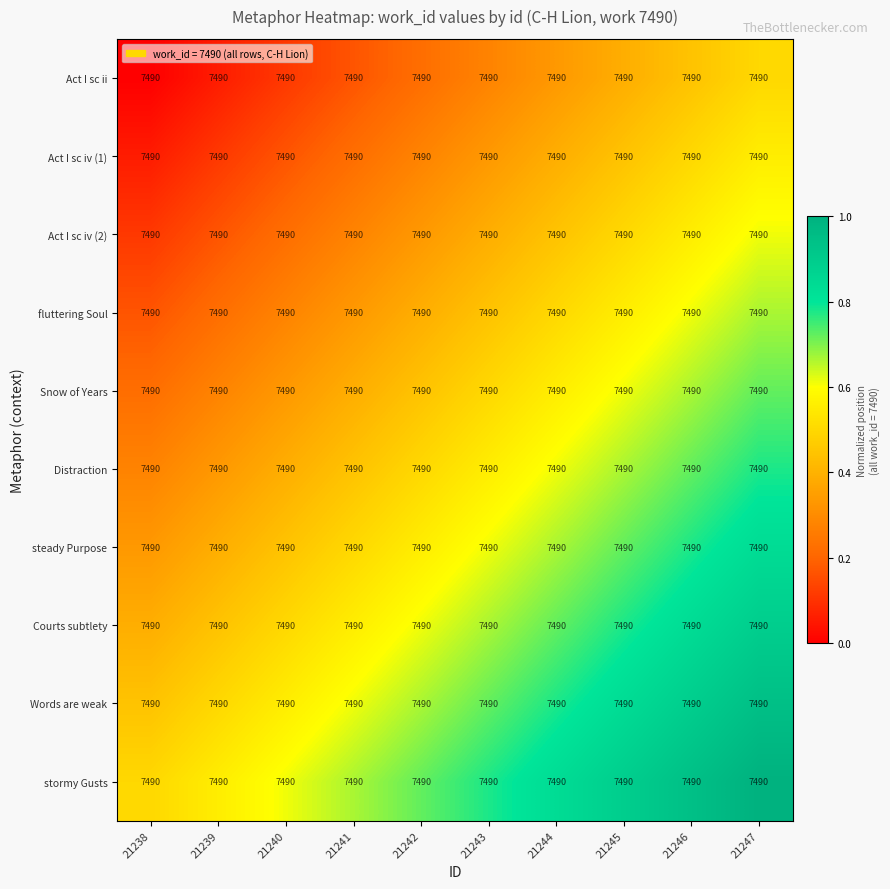

At which category does the chart reach its minimum across all series?

21238